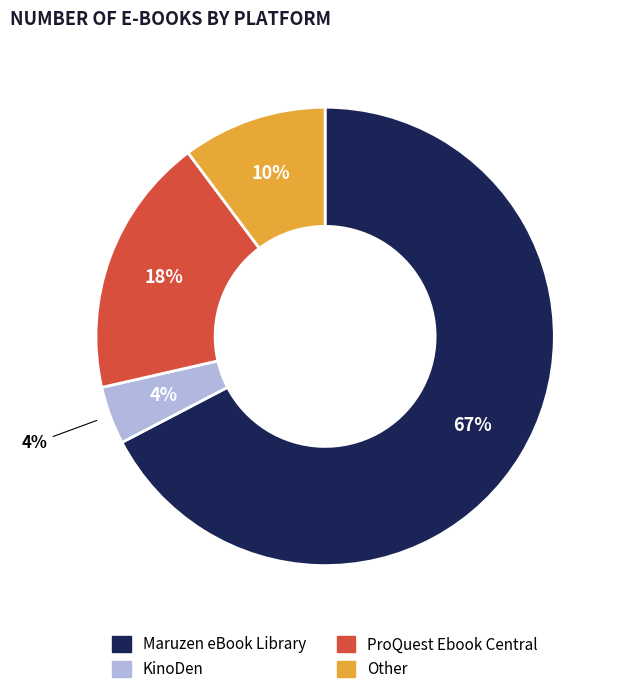

Which slice is the largest?

Maruzen eBook Library